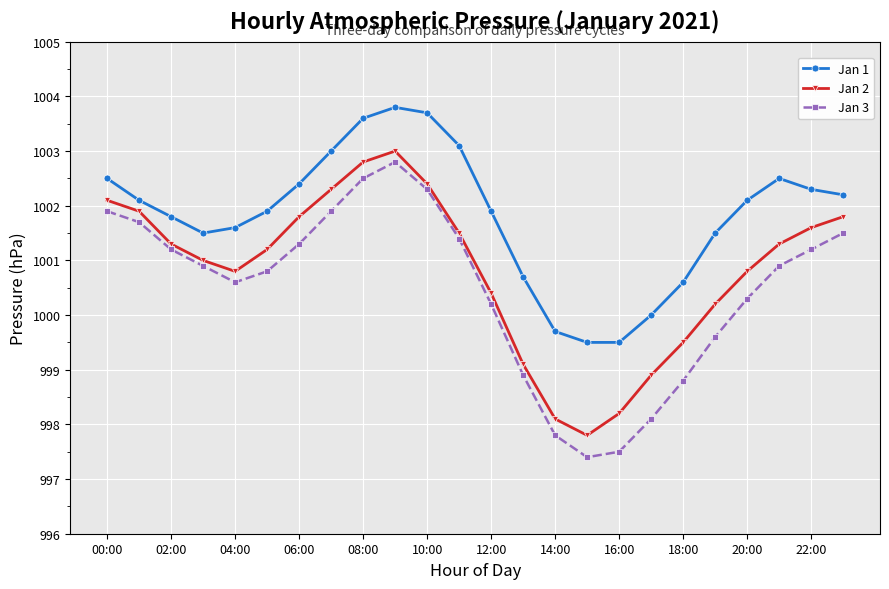

True or false: Jan 1 and Jan 2 intersect in this chart.

False